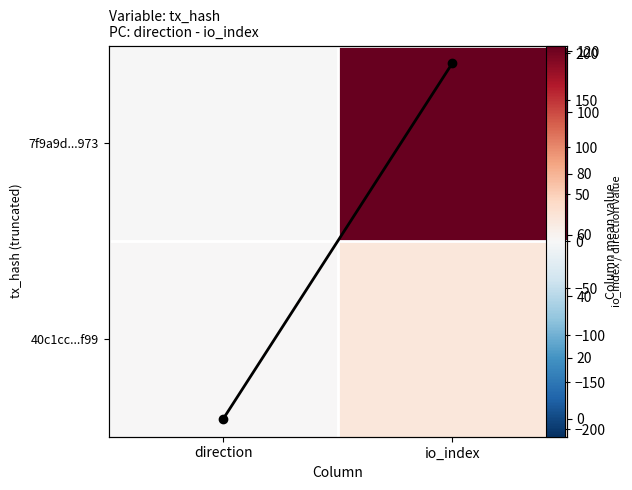

Rank the series by their maximum value, from highest to lowest.

7f9a9d...973, Column mean, 40c1cc...f99